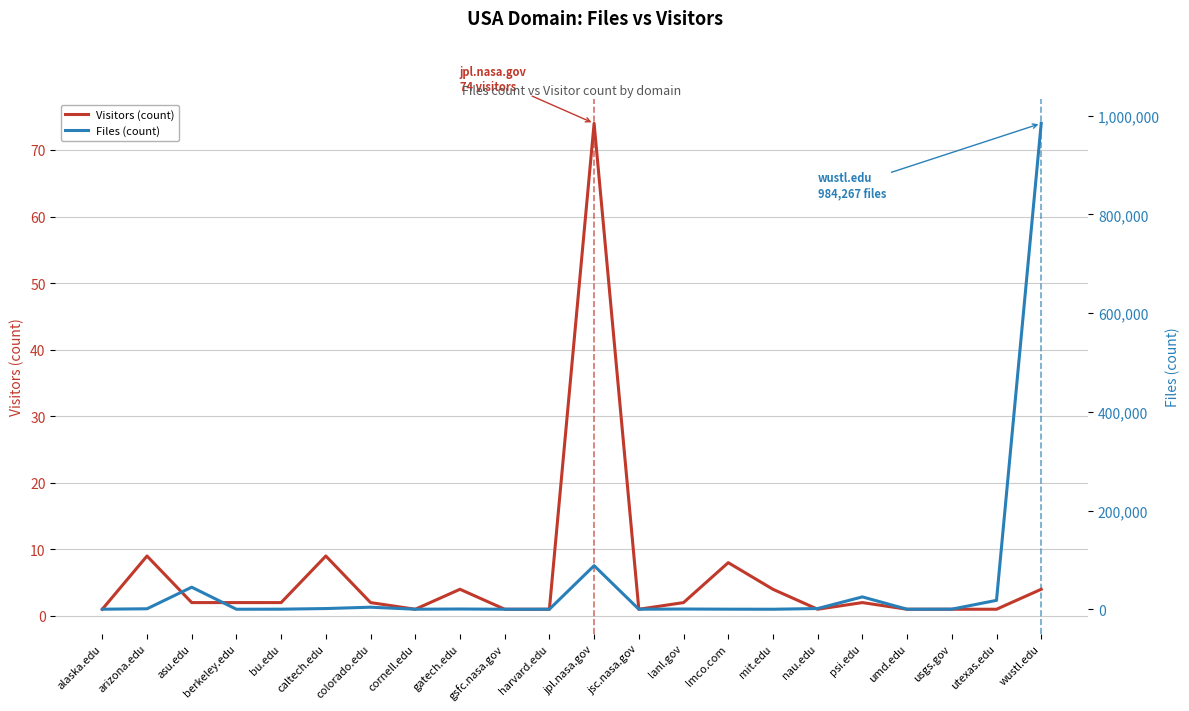

The Files (count) series shows 250769 at wustl.edu. True or false?

False